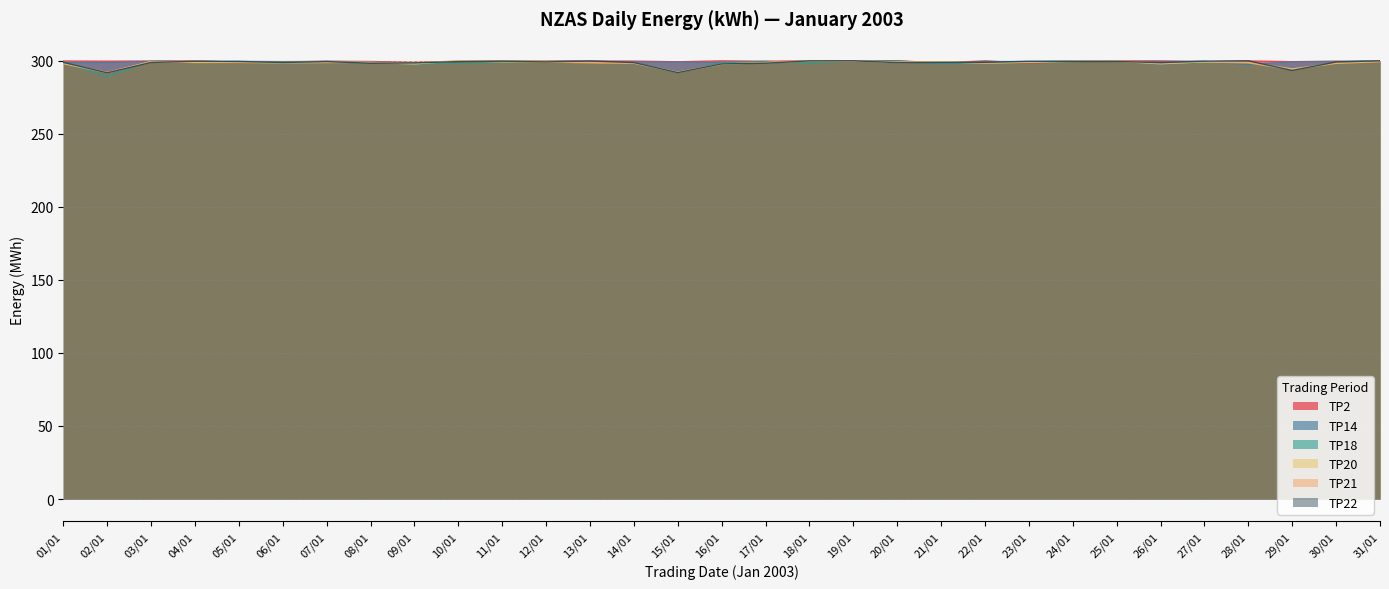

Which series changed the most between 06/01 and 17/01?

TP18